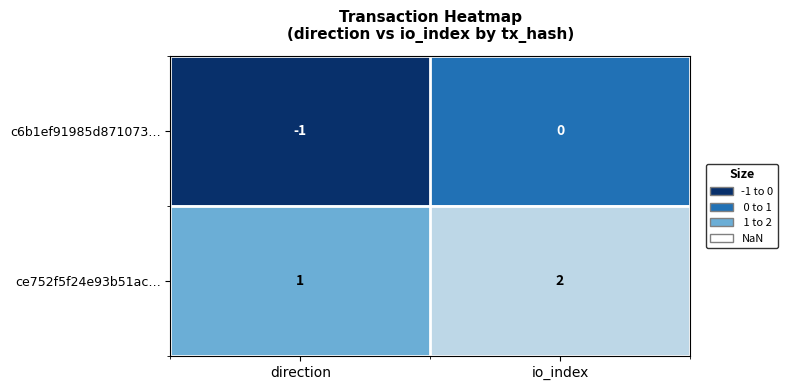

What is the total value across all series at io_index?

2